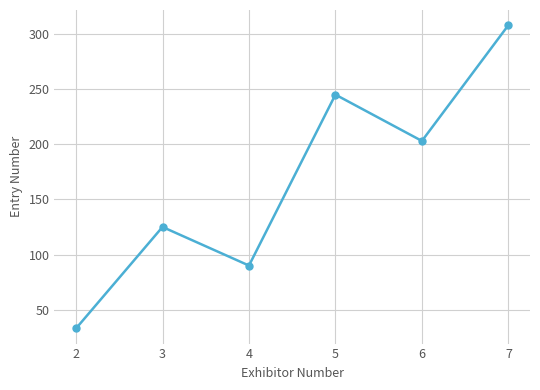

How many data points are less than 203?

3